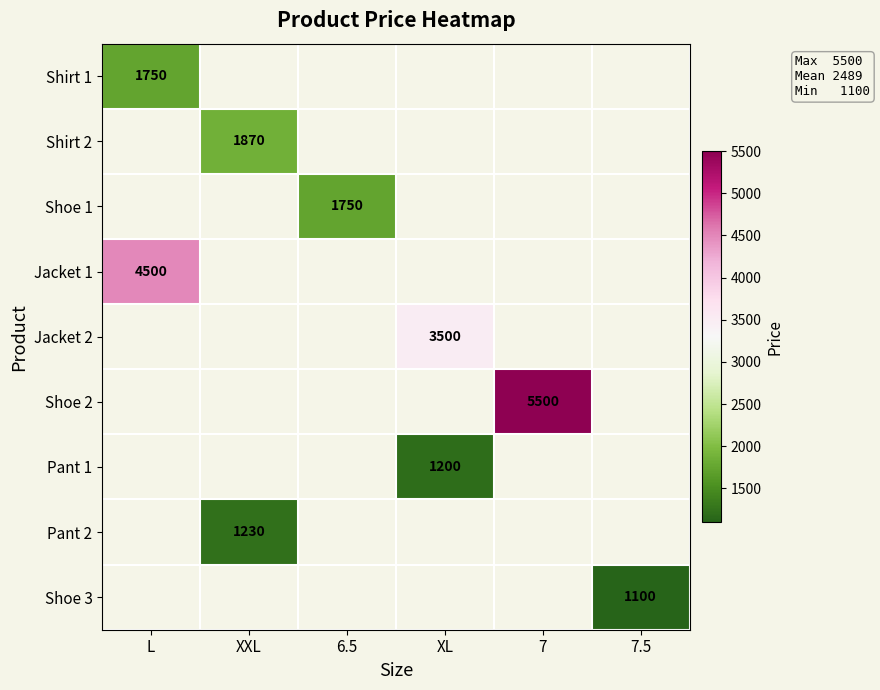

True or false: Shoe 1 has a value of 1750 at 6.5.

True